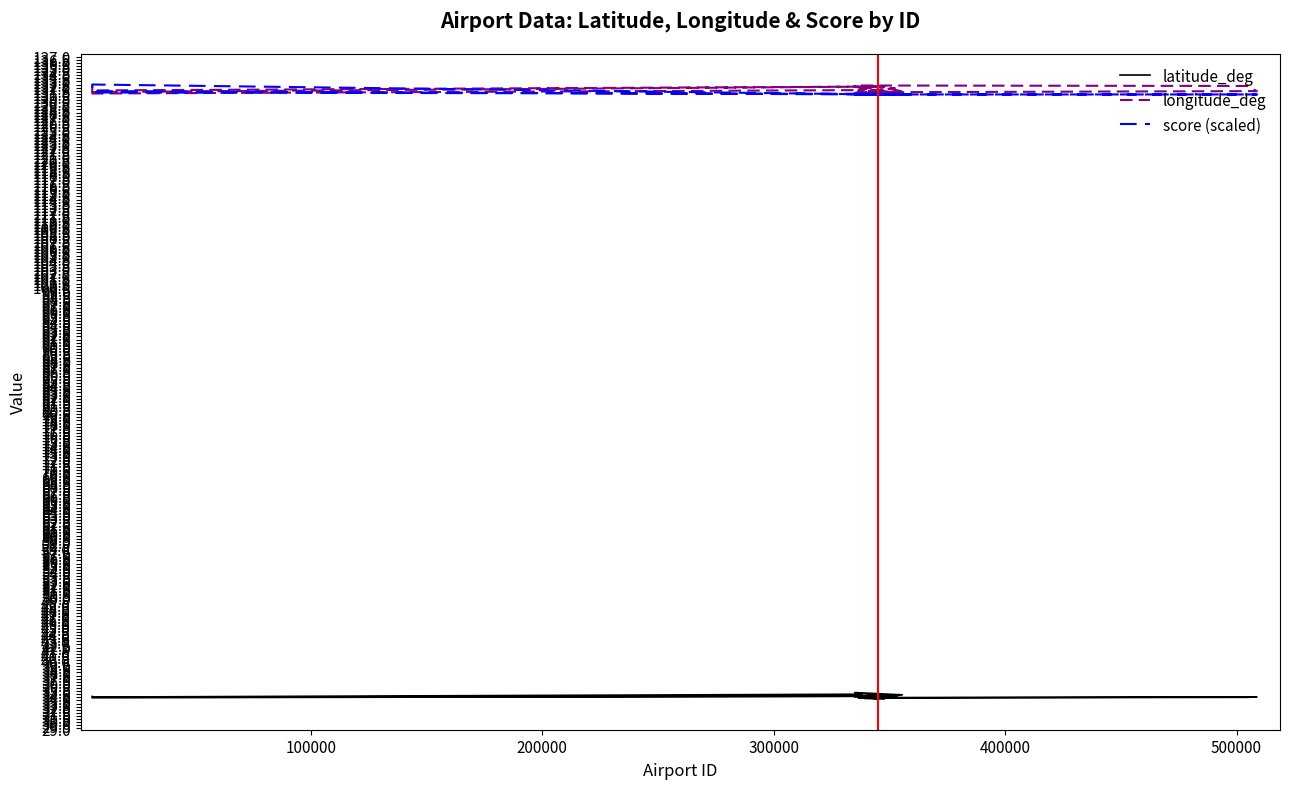

Rank the series by their maximum value, from lowest to highest.

latitude_deg, longitude_deg, score (scaled)